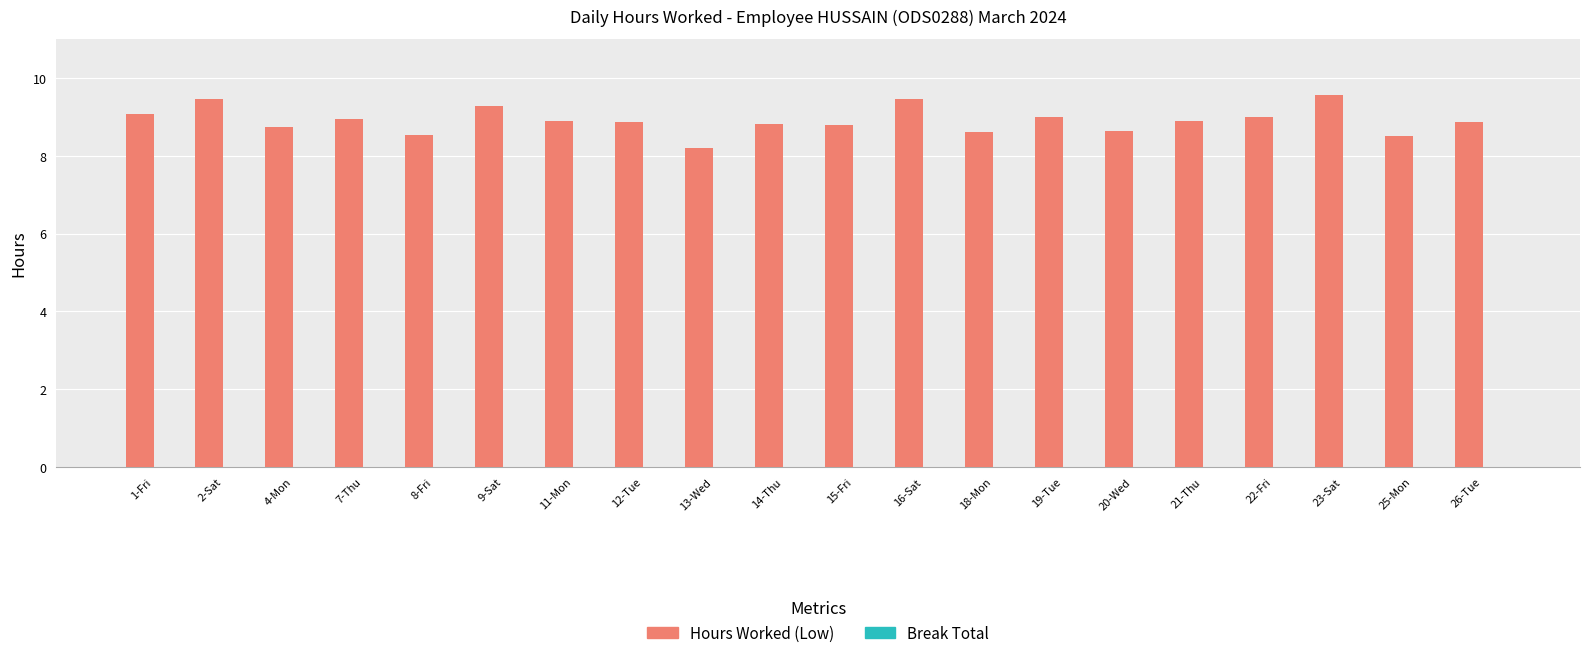

What is the label of the 3rd bar from the right?

23-Sat